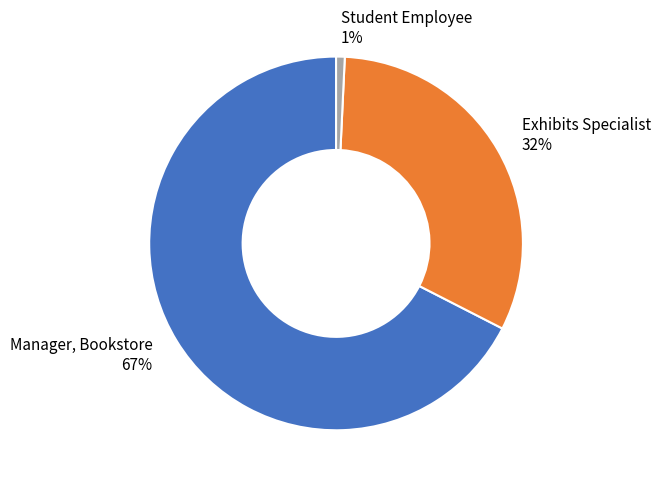

True or false: Student Employee accounts for 11% of the total.

False